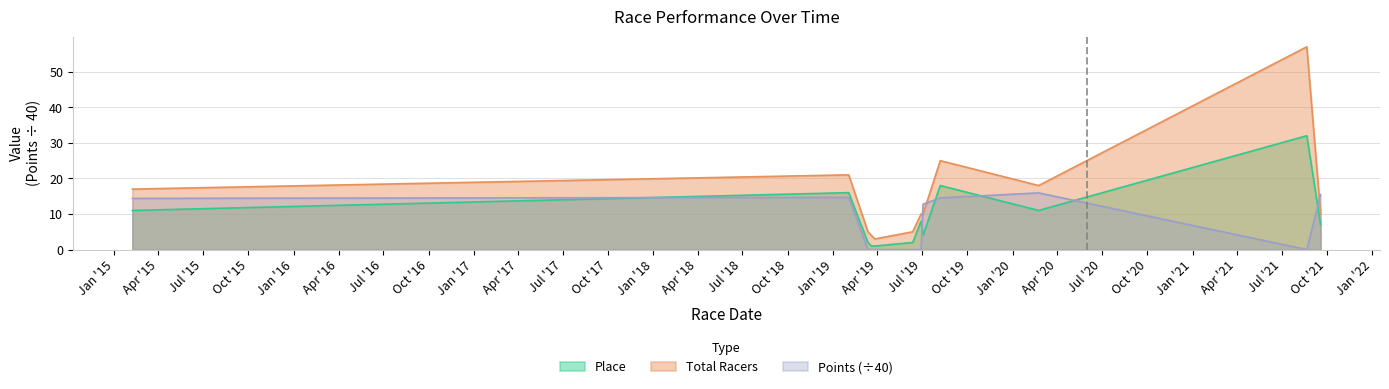

At 2019-06-29, list the series in order from largest to smallest.

Total Racers, Place, Points